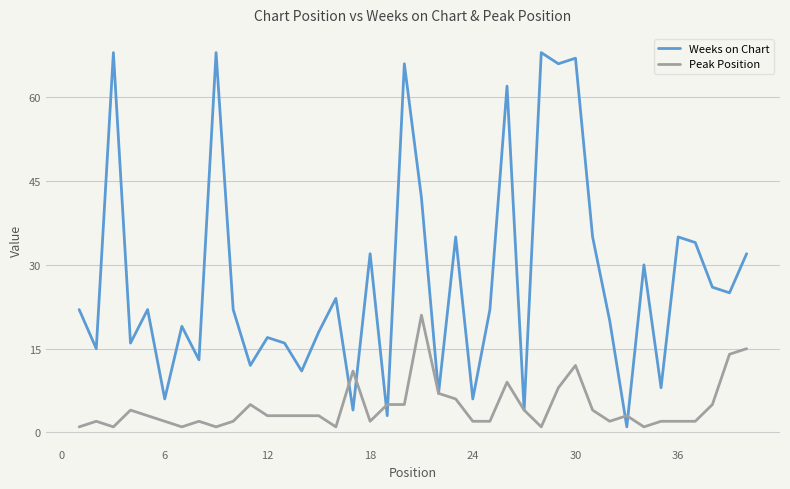

List the series in order of their peak value, lowest first.

Peak Position, Weeks on Chart